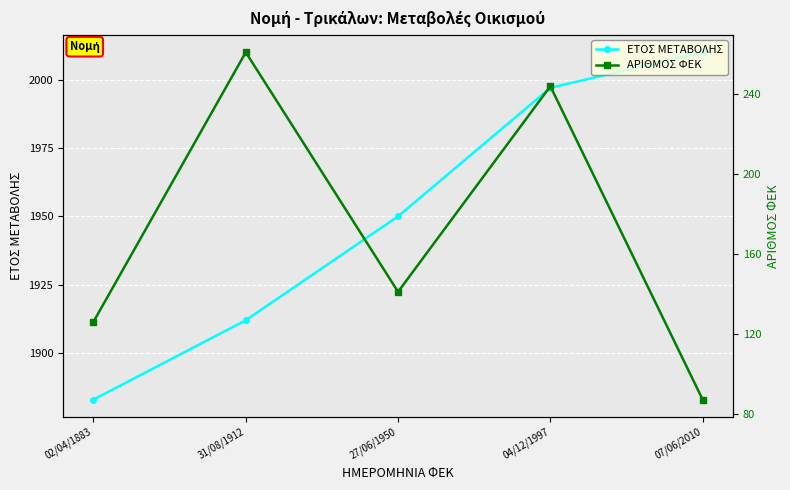

What is the difference between the highest and lowest values at 27/06/1950?

1809